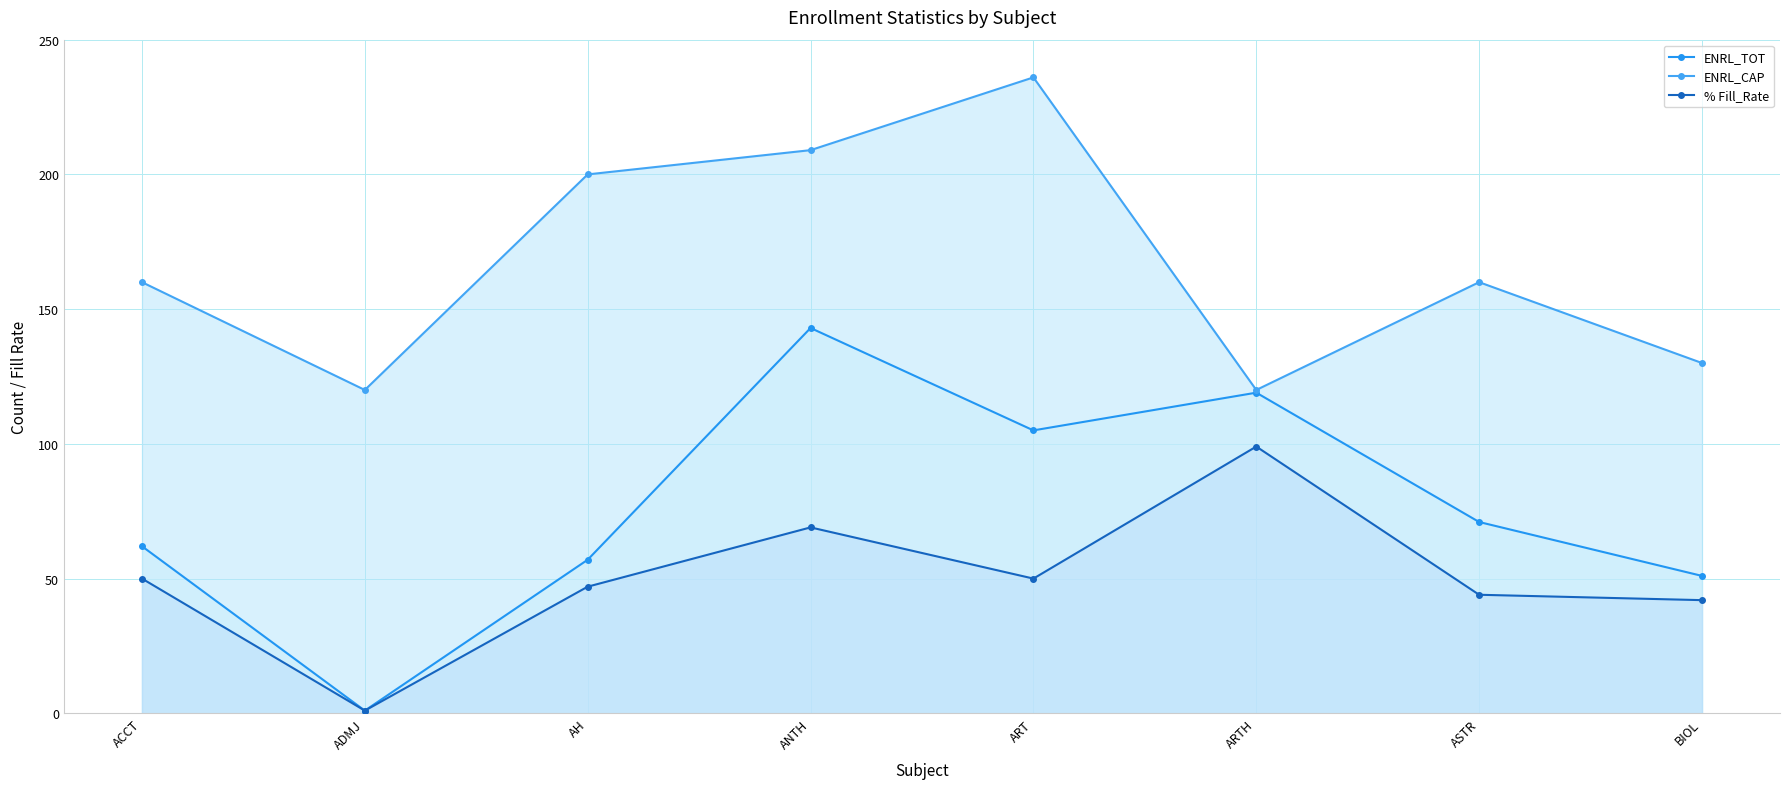

Is it true that ENRL_TOT equals 105 at ART?

True